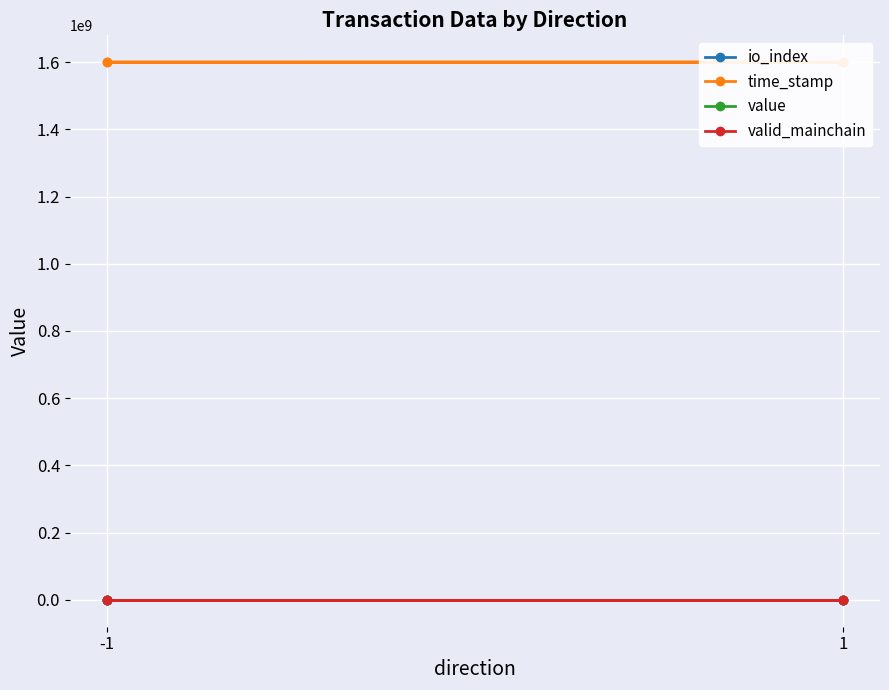

What is the difference between the second highest and second lowest values in the time_stamp series?

81189.0